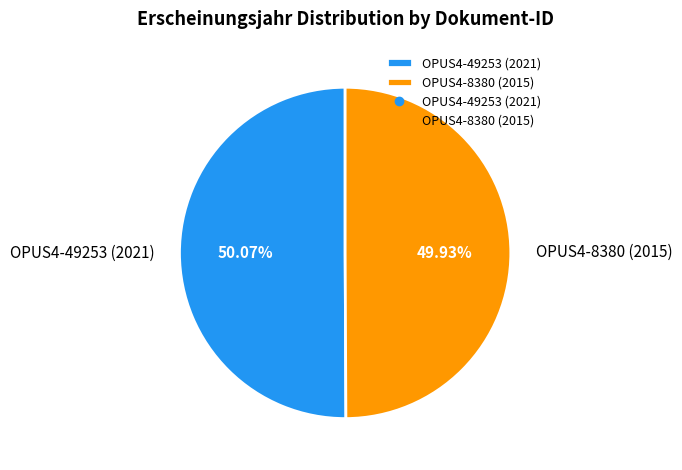

What percentage is NOT represented by OPUS4-49253 (2021)?

49.9%